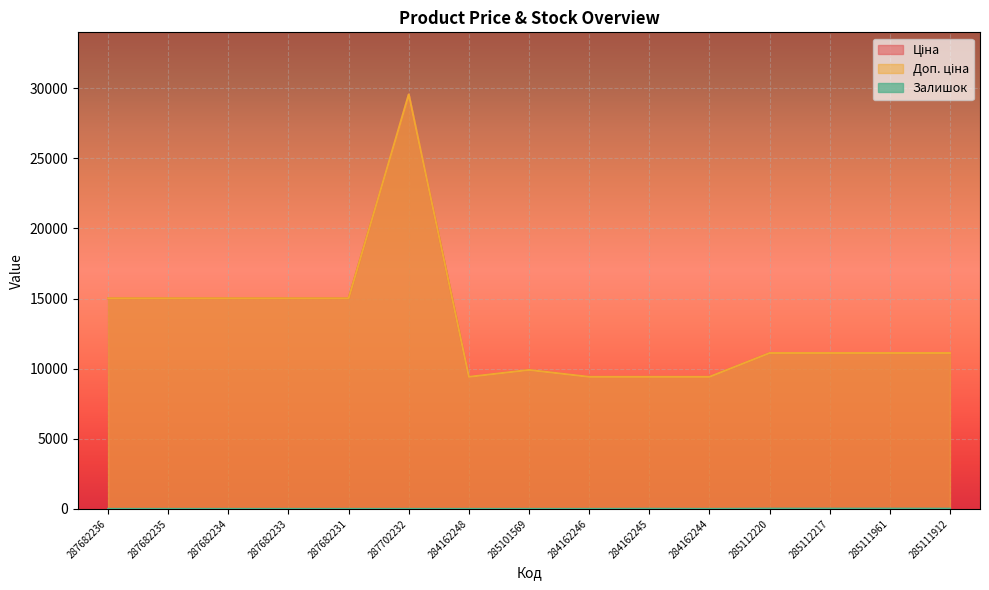

In Ціна, how many points are lower than both neighbors (excluding endpoints)?

1